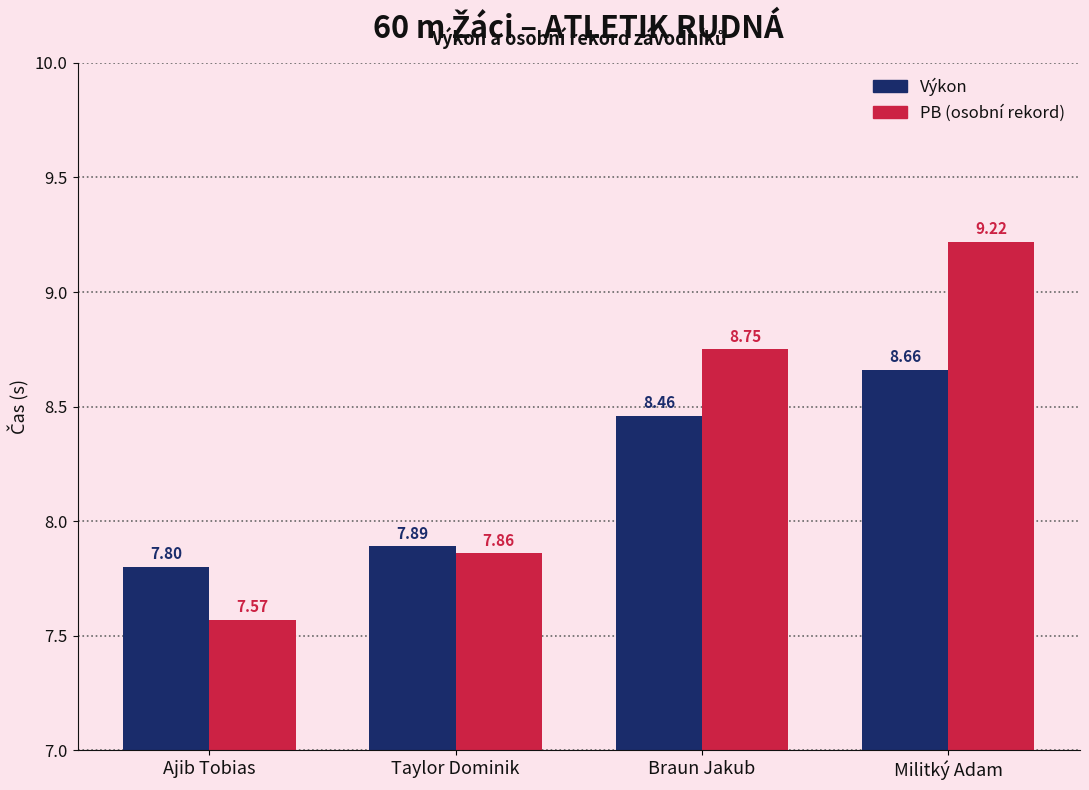

What is the total value across all series at Braun Jakub?

17.2